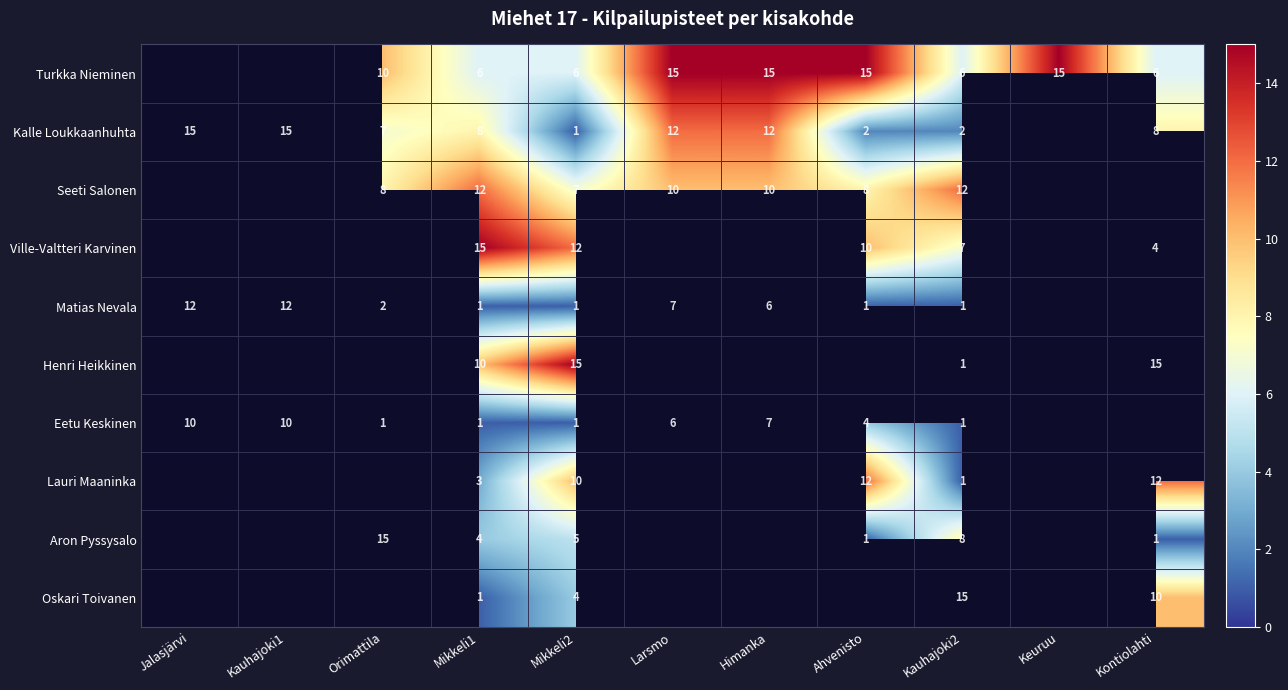

What is the sum of the Eetu Keskinen values at Ahvenisto and Kauhajoki1?

14